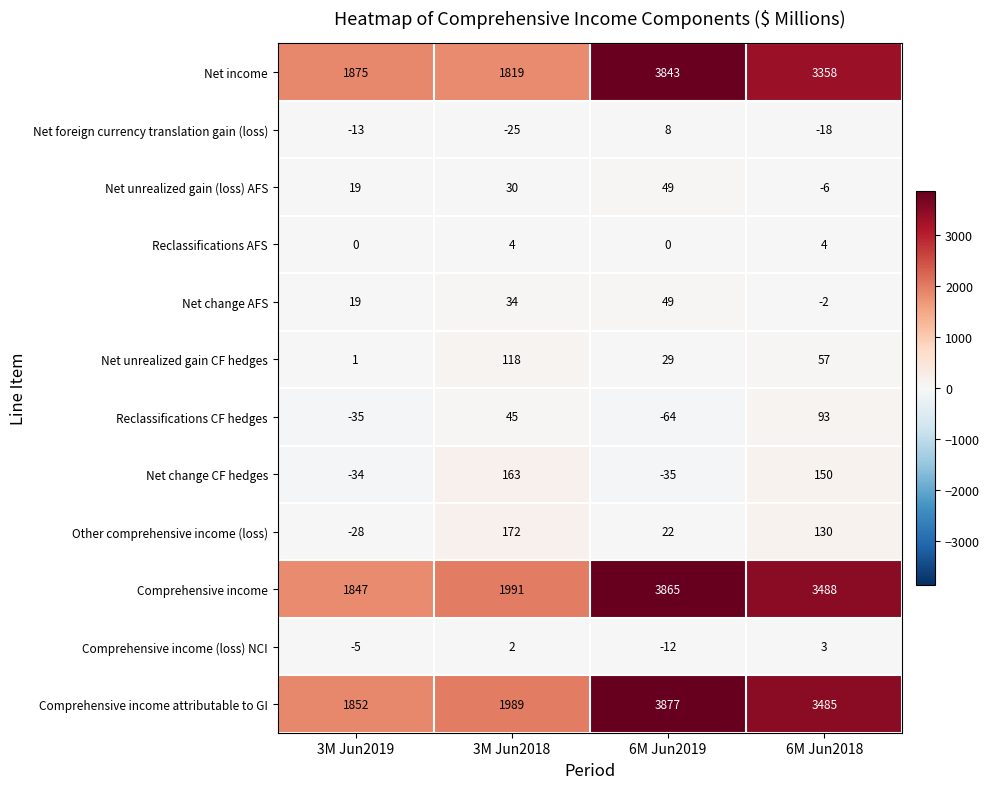

Where is Reclassifications CF hedges nearest to the value 14?

3M Jun2018